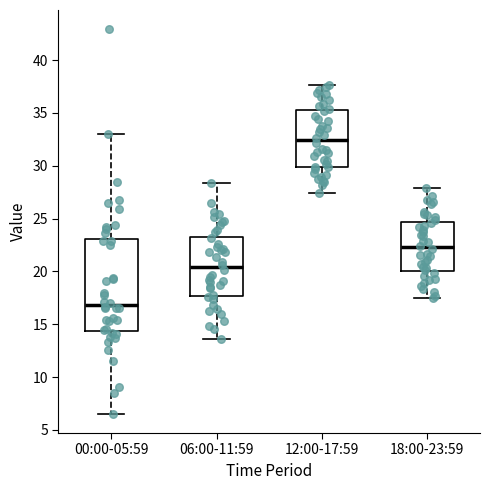

Reading left to right, read every box against the y-axis: the position of its median line, the range the box covers, and the ends of its whiskers. The values are not printed on the chart, so give them approximately, as read against the axis.

00:00-05:59: median 17.0, box 14.5 to 23.0, whiskers 6.5 to 33.0
06:00-11:59: median 20.5, box 17.5 to 23.5, whiskers 13.5 to 28.5
12:00-17:59: median 32.5, box 30.0 to 35.5, whiskers 27.5 to 37.5
18:00-23:59: median 22.5, box 20.0 to 24.5, whiskers 17.5 to 28.0